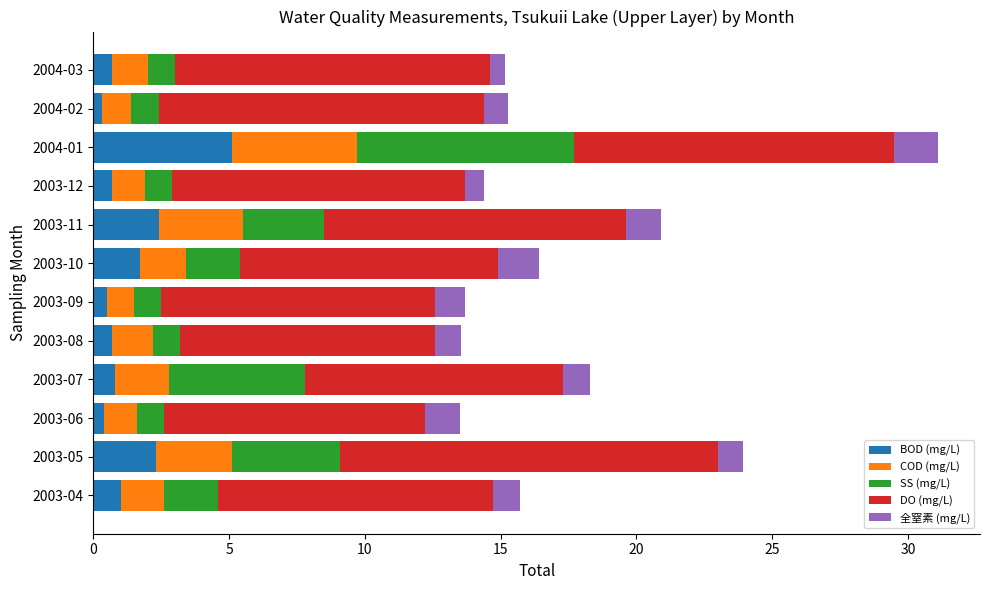

What is the average value of the BOD (mg/L) series?

1.4